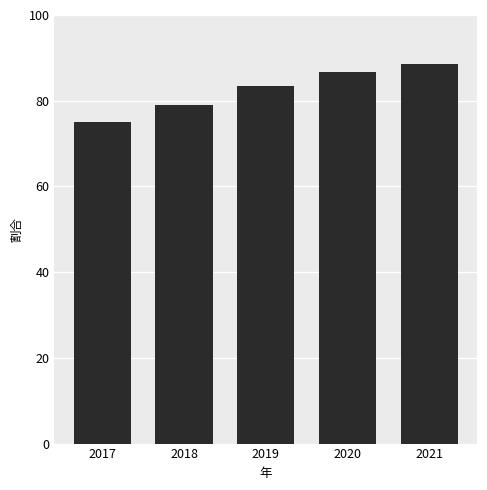

What is the approximate value at 2021?

88.6